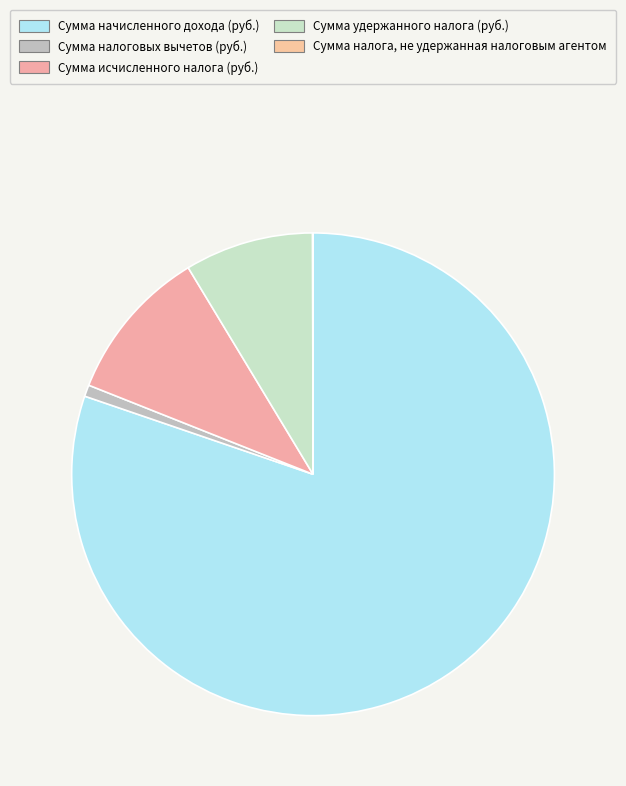

To the nearest percent, what percentage of the pie is Сумма удержанного налога (руб.)?

9%